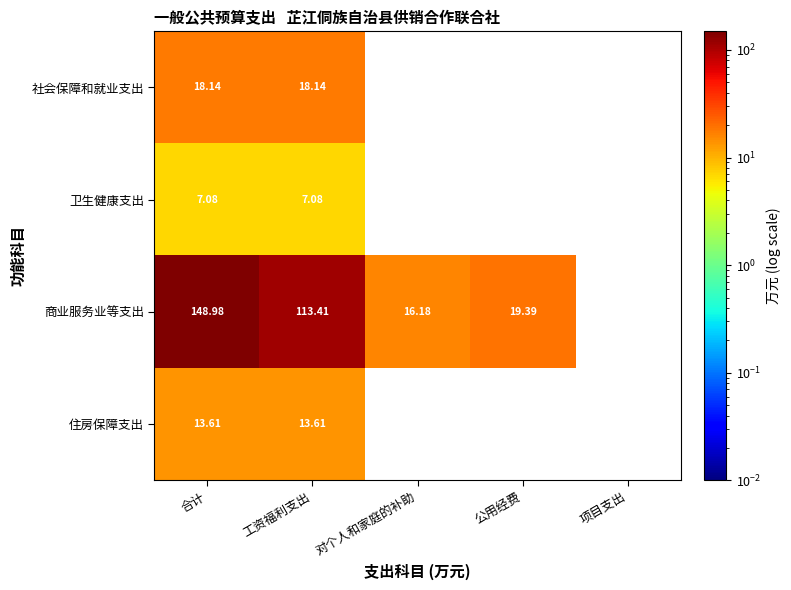

Is the value of 社会保障和就业支出 at 合计 greater than the value of 住房保障支出 at 合计?

Yes